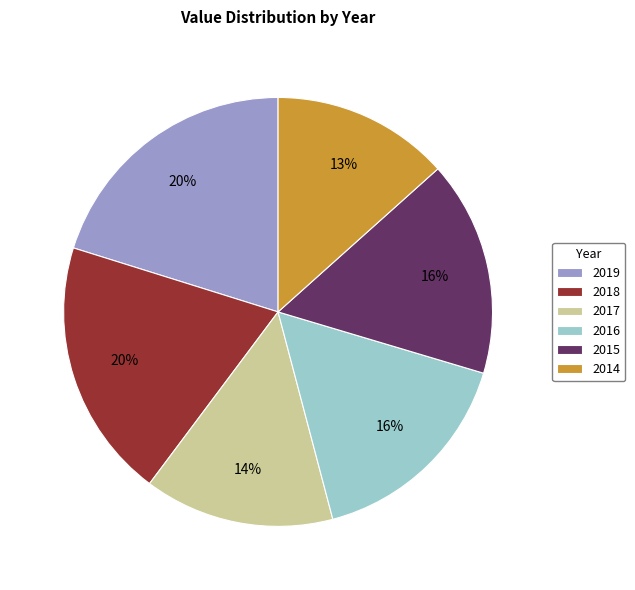

Which has a higher value, 2017 or 2014?

2017